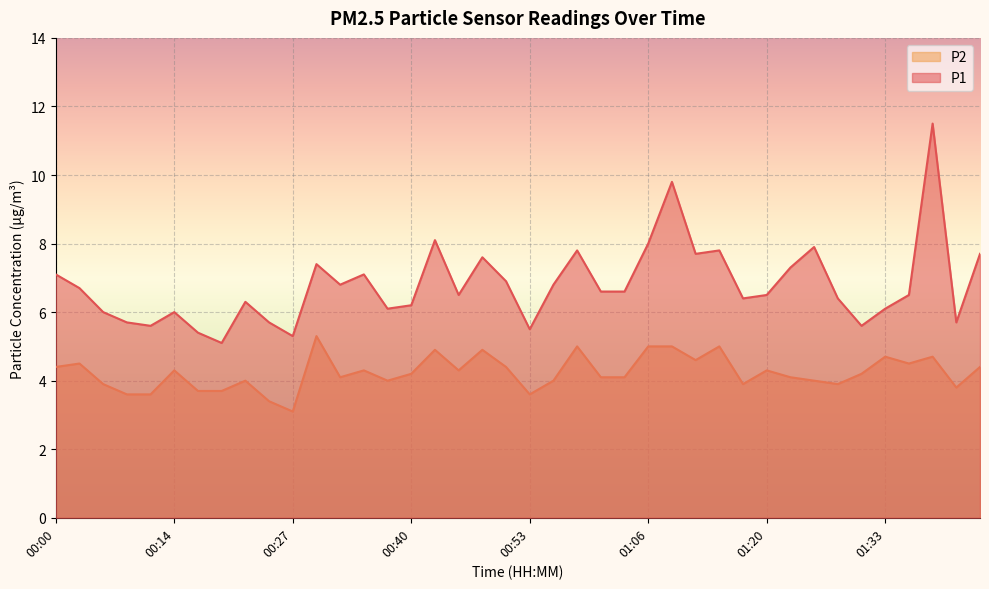

True or false: P2 and P1 cross at least once.

False